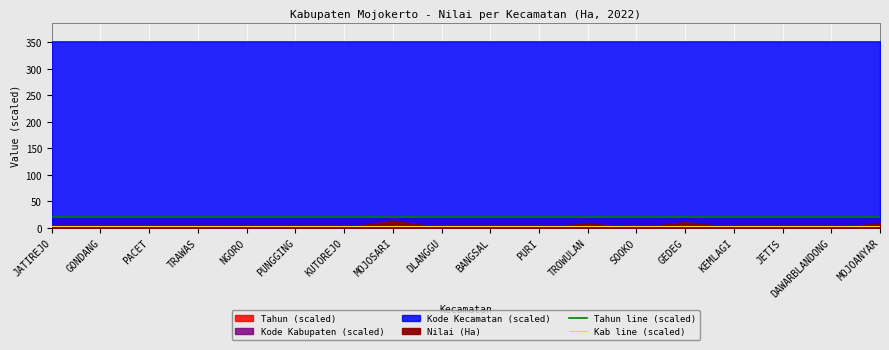

What position from the right is KEMLAGI?

4